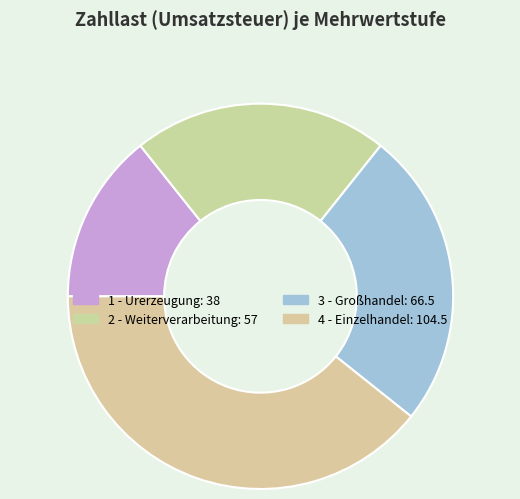

To the nearest percent, what is the difference between the largest and smallest slice percentages?

25%